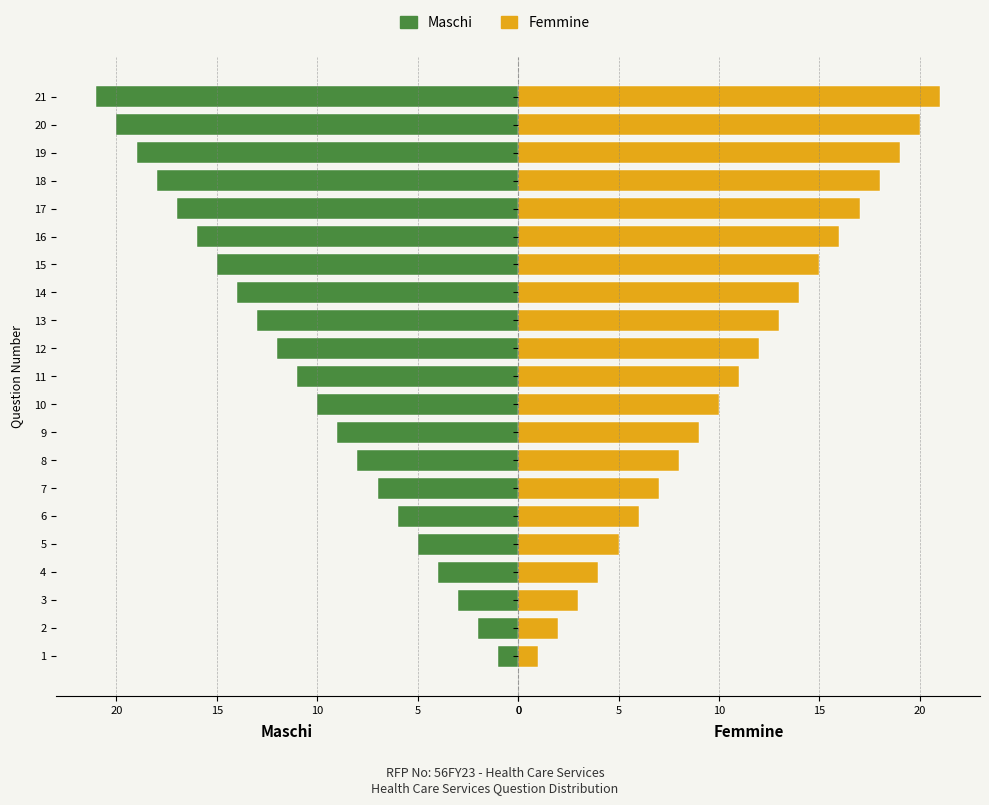

What is the difference between the maximum and minimum values in the Maschi series?

20